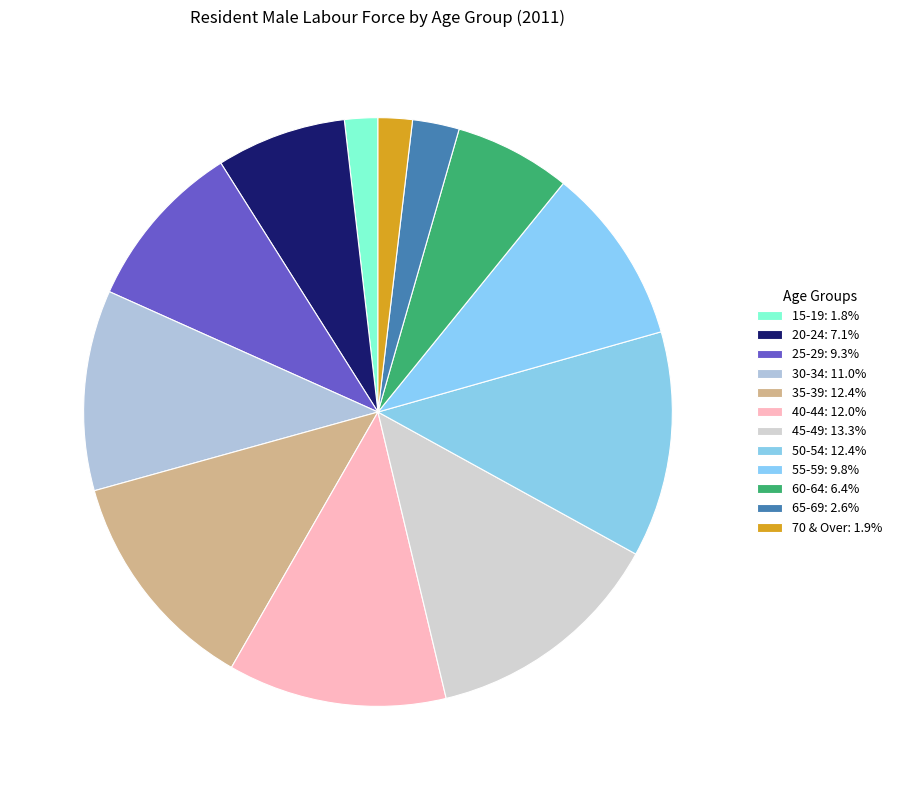

Which category has the biggest portion of the pie?

45-49